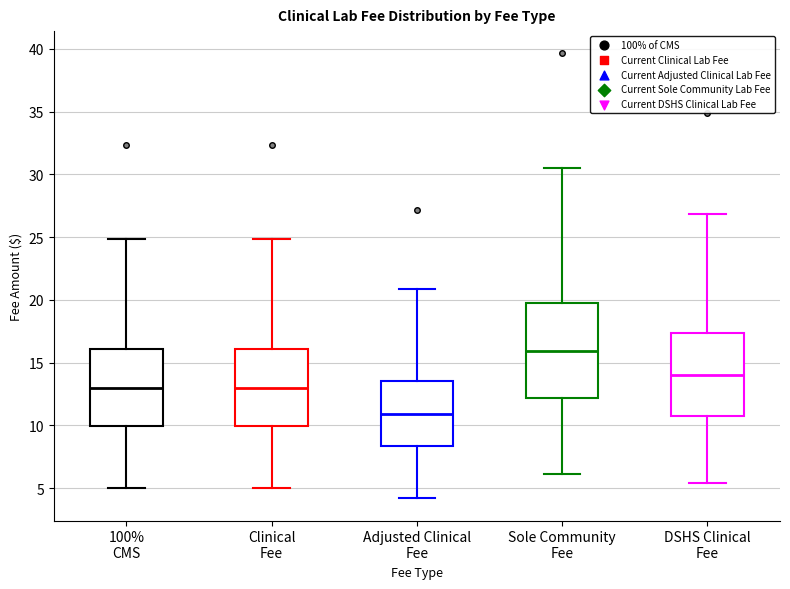

Which box's median line is the lowest?

Adjusted Clinical Fee